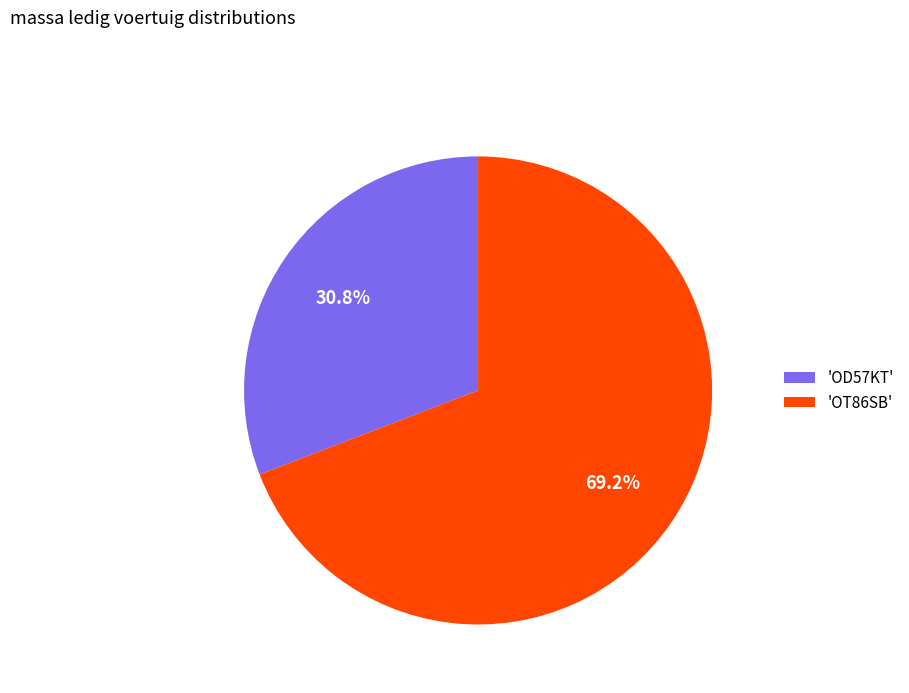

What is the ratio of the value at 'OD57KT' to the value at 'OT86SB'?

0.4